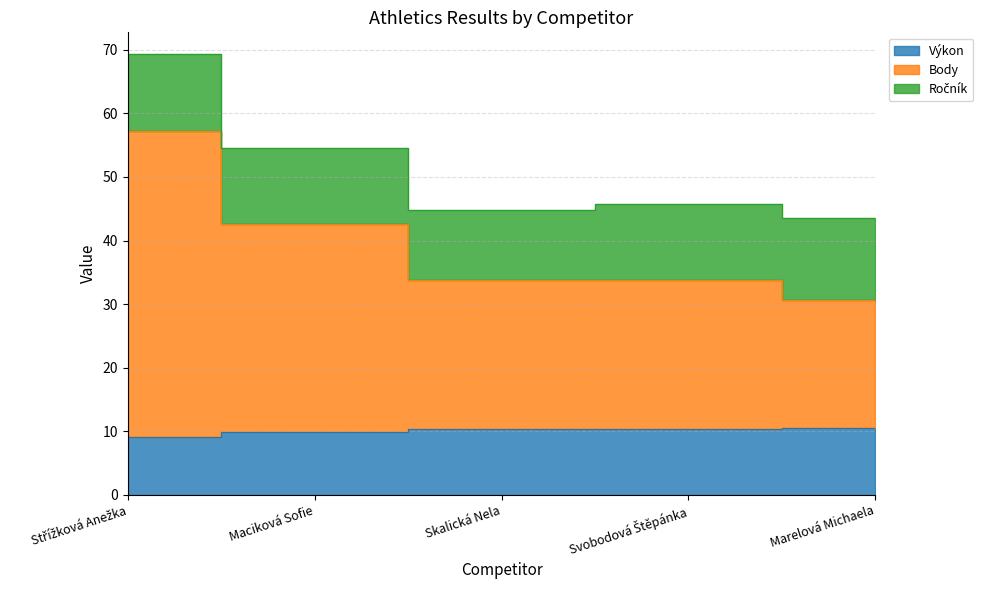

True or false: Body and Výkon cross at least once.

False